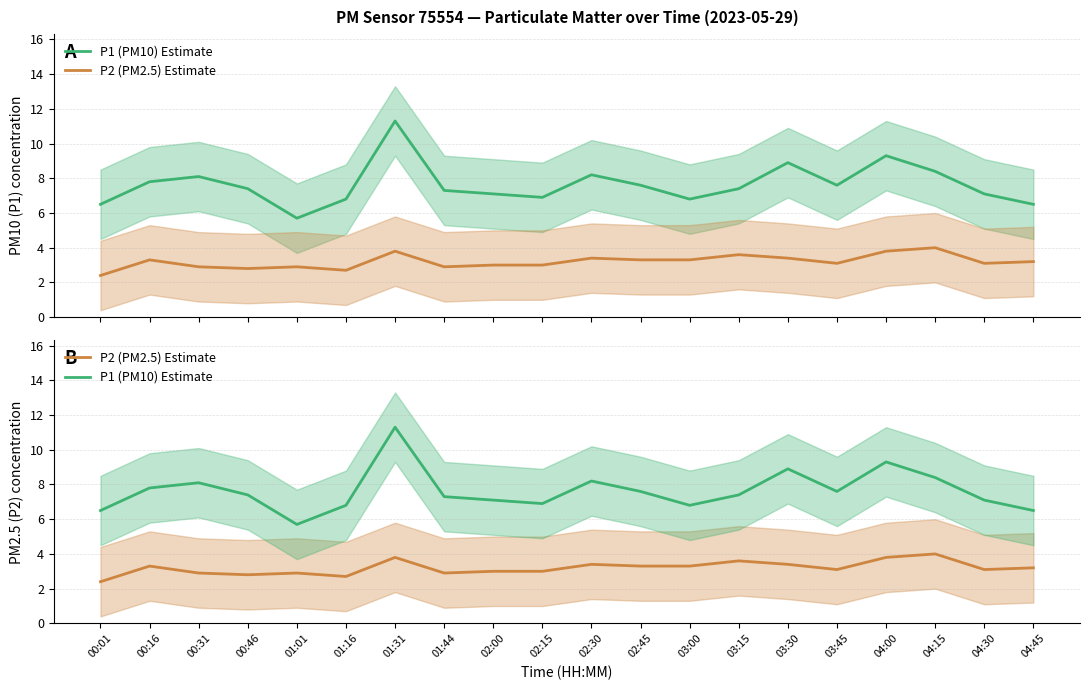

Which label corresponds to the largest value in the chart?

01:31